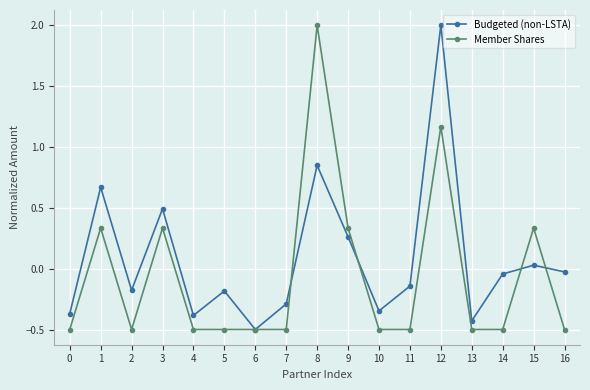

Rank the series at 9 from highest to lowest value.

Member Shares, Budgeted (non-LSTA)